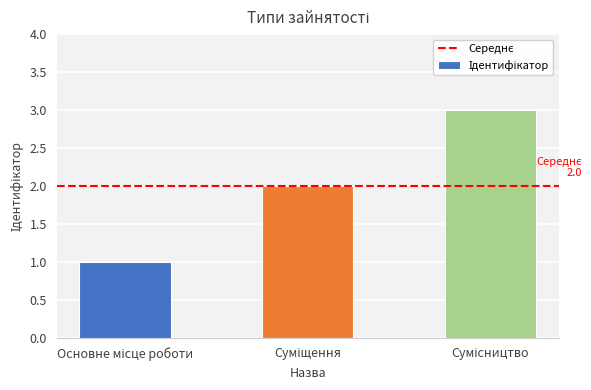

What is the average value?

2